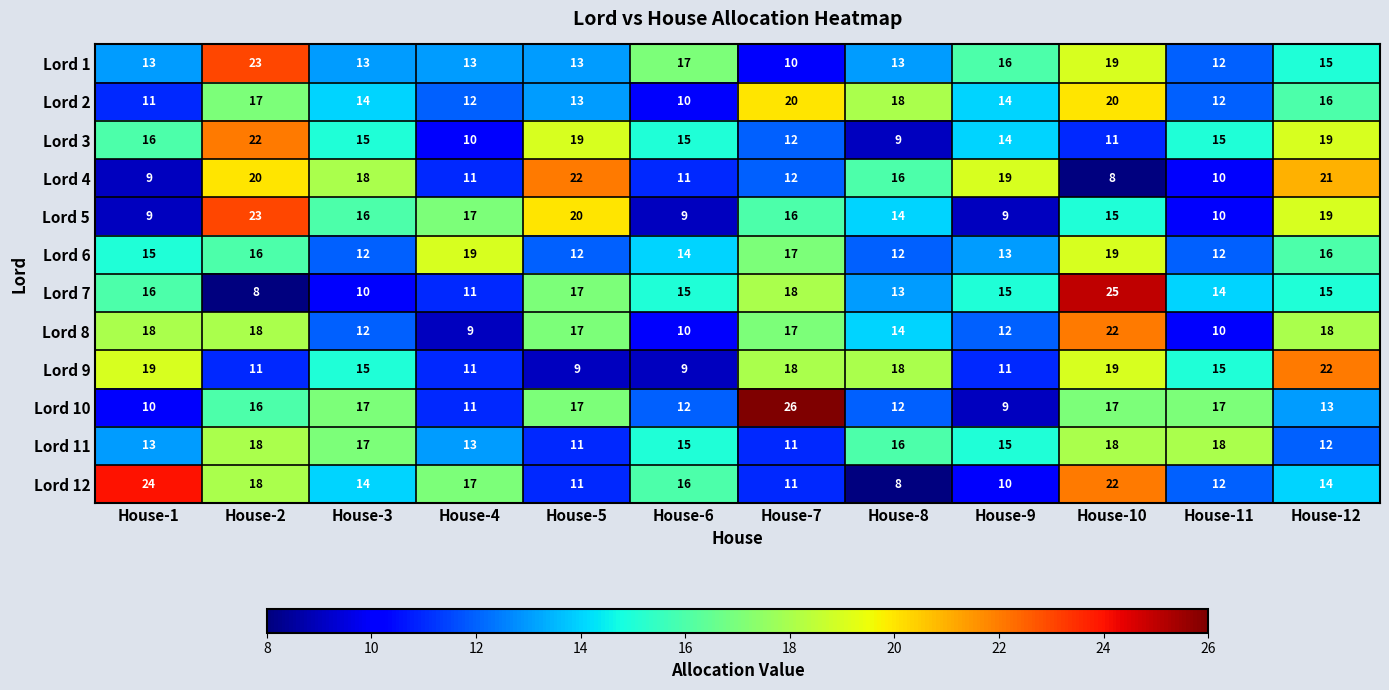

What value does the Lord 2 series have at House-6, to the nearest 10?

10